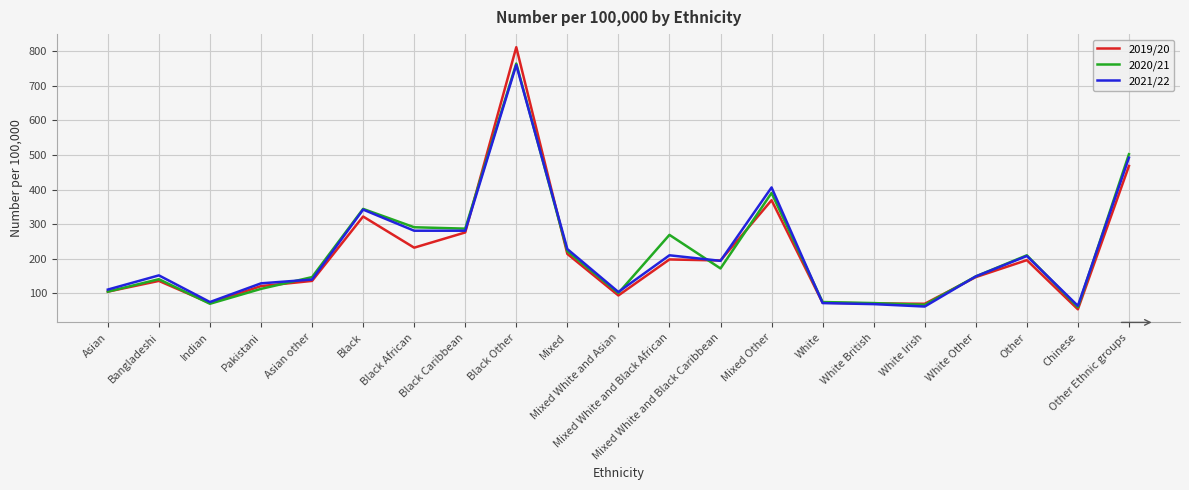

At which label does 2020/21 first exceed 149?

Black